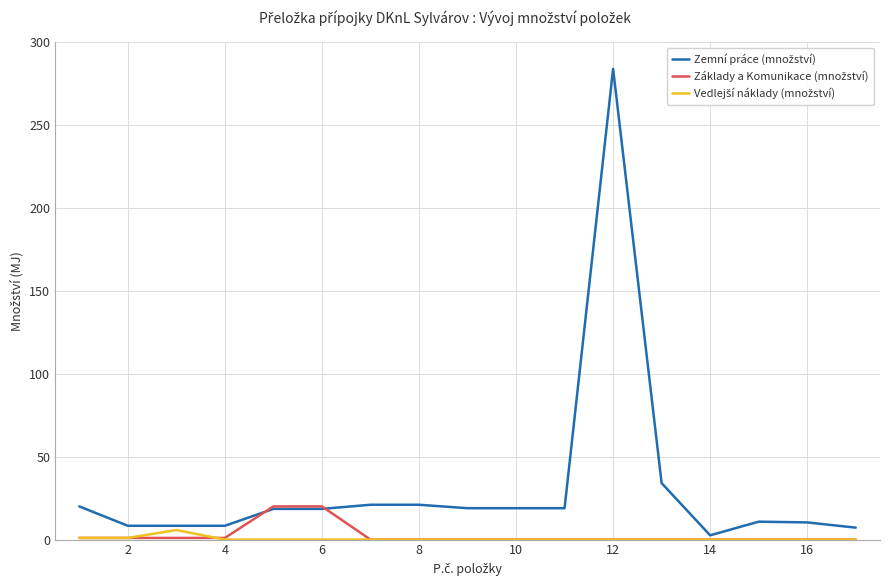

Is this an area chart (filled region under the line)?

No